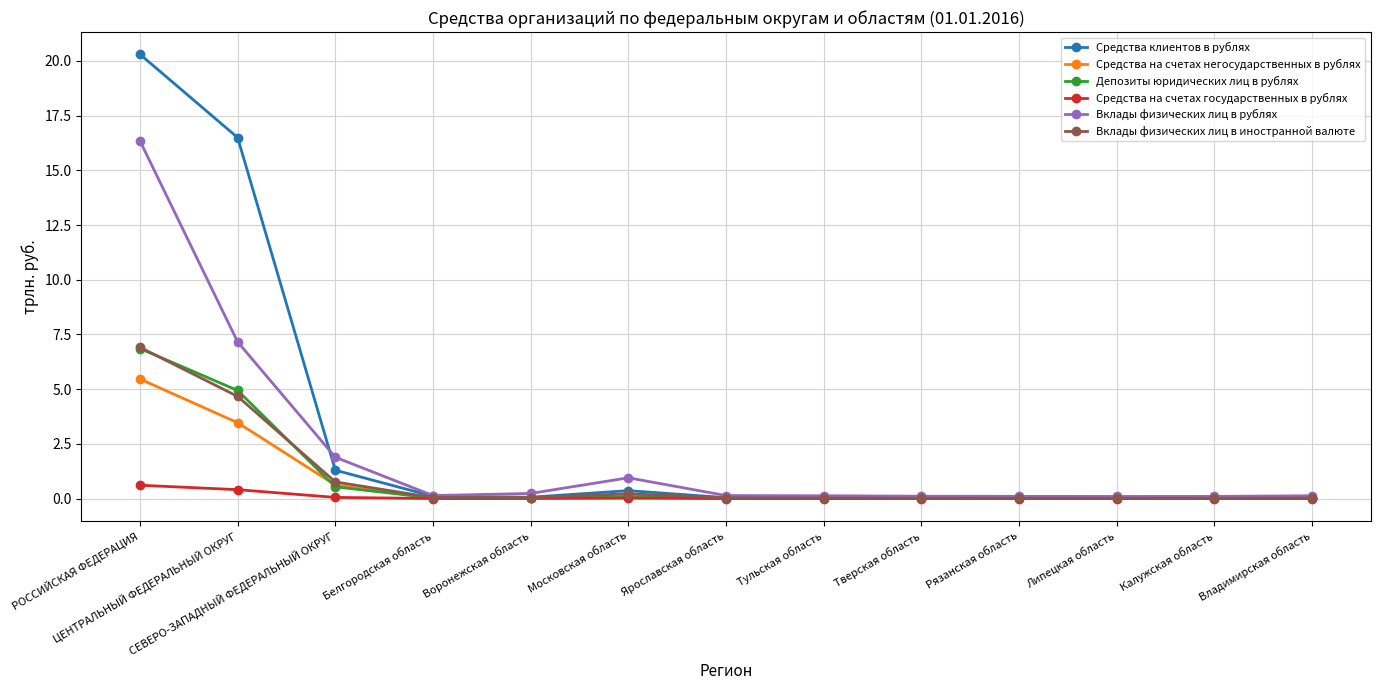

At which category is the sum across all series the highest?

РОССИЙСКАЯ ФЕДЕРАЦИЯ